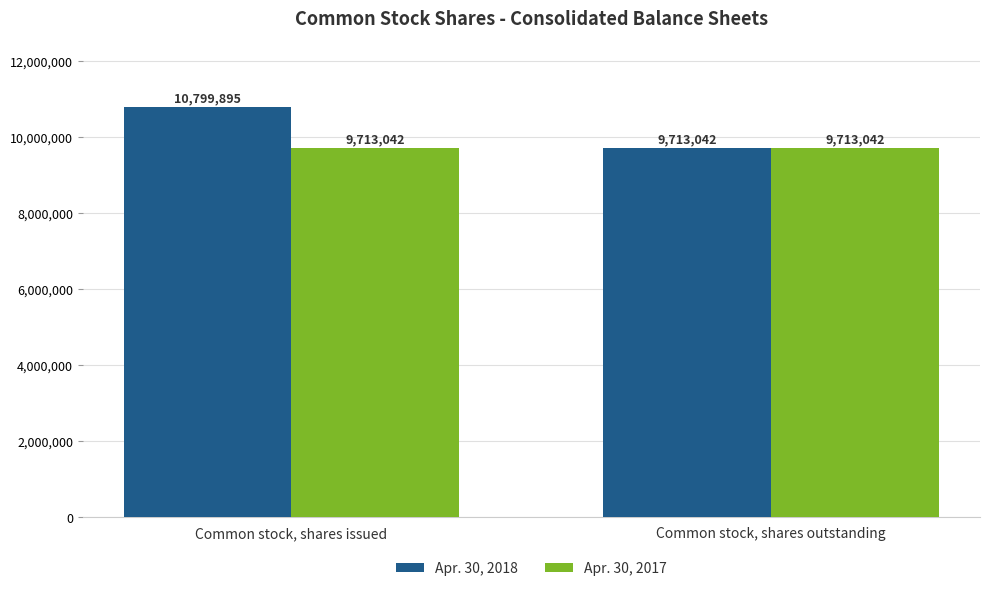

How many groups of bars are there?

2